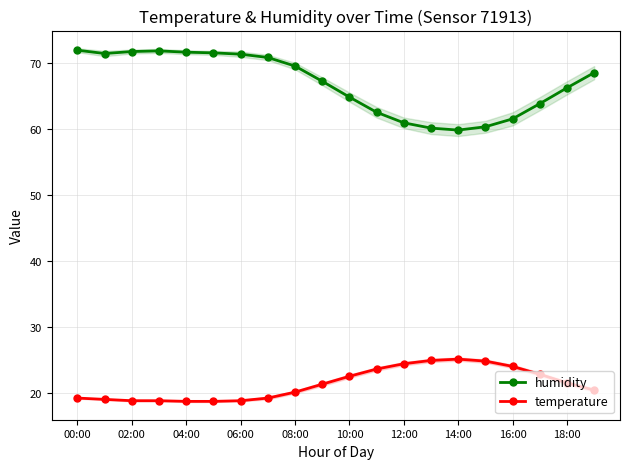

Does the chart display data point markers on the line(s)?

Yes